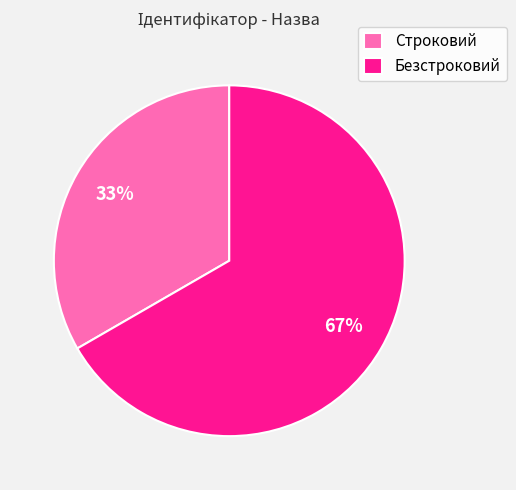

The Строковий slice represents 33% of the pie. True or false?

True